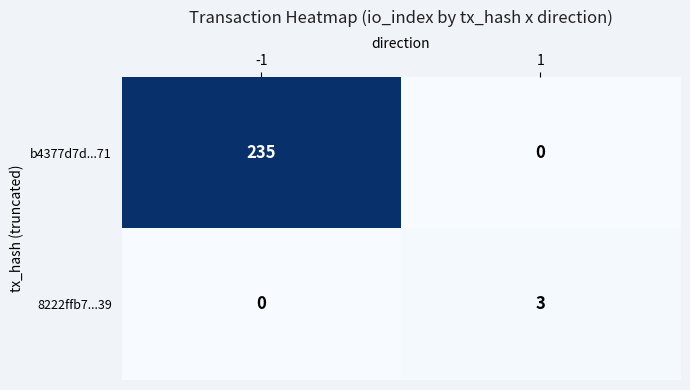

What is the maximum value shown in the chart?

235